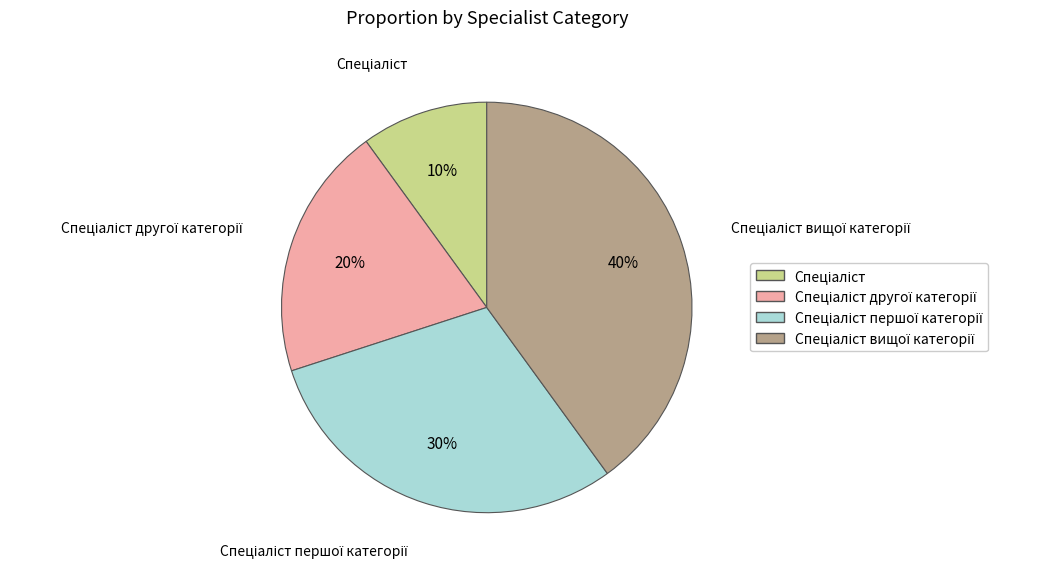

To the nearest percent, what is the average slice percentage?

25%